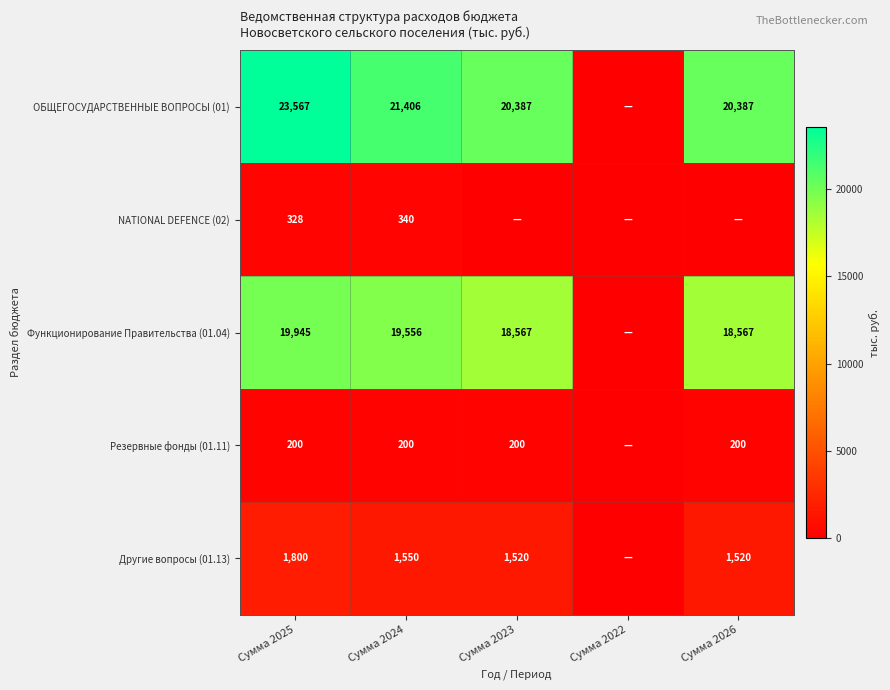

How many data points does each series have?

5